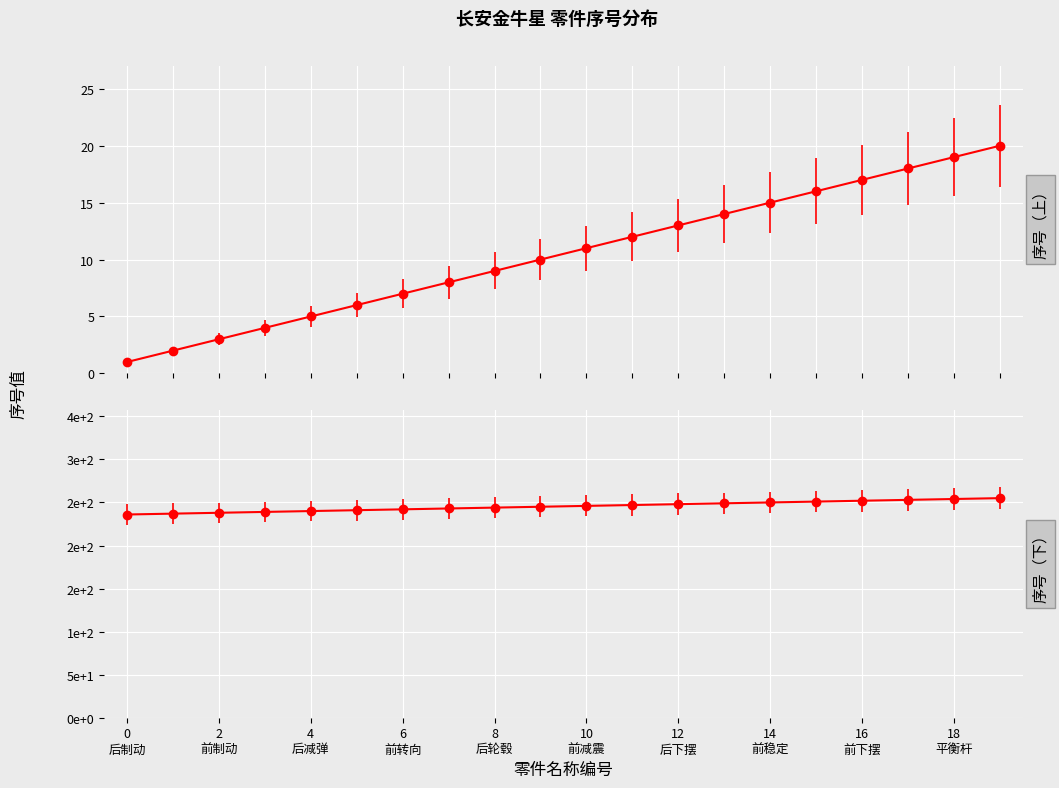

At how many categories does at least one series exceed 77?

20